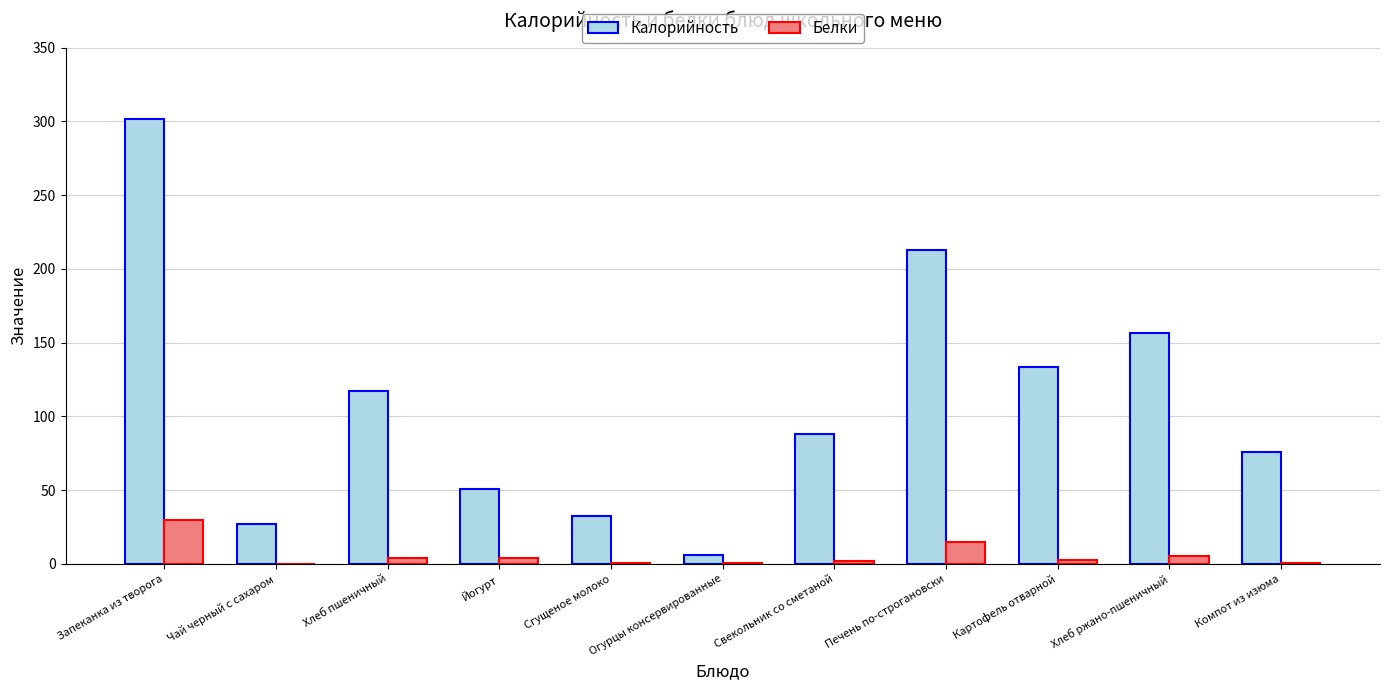

How many values in the Калорийность series exceed 88?

6